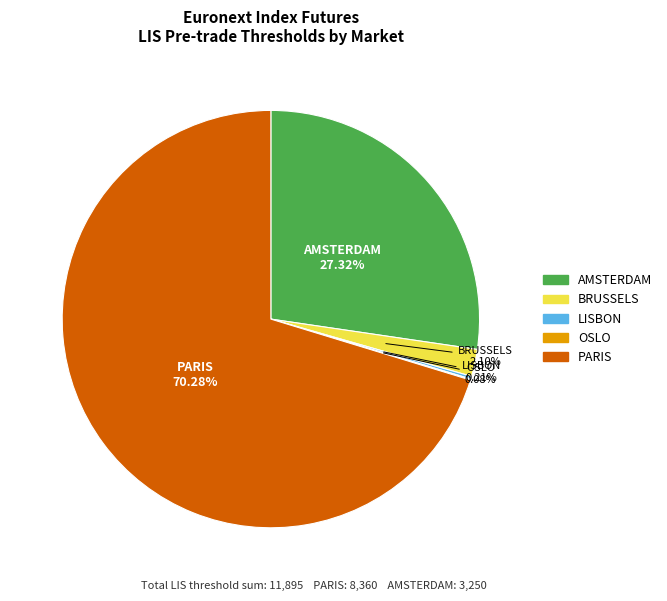

Is there any slice that represents more than half of the pie?

Yes